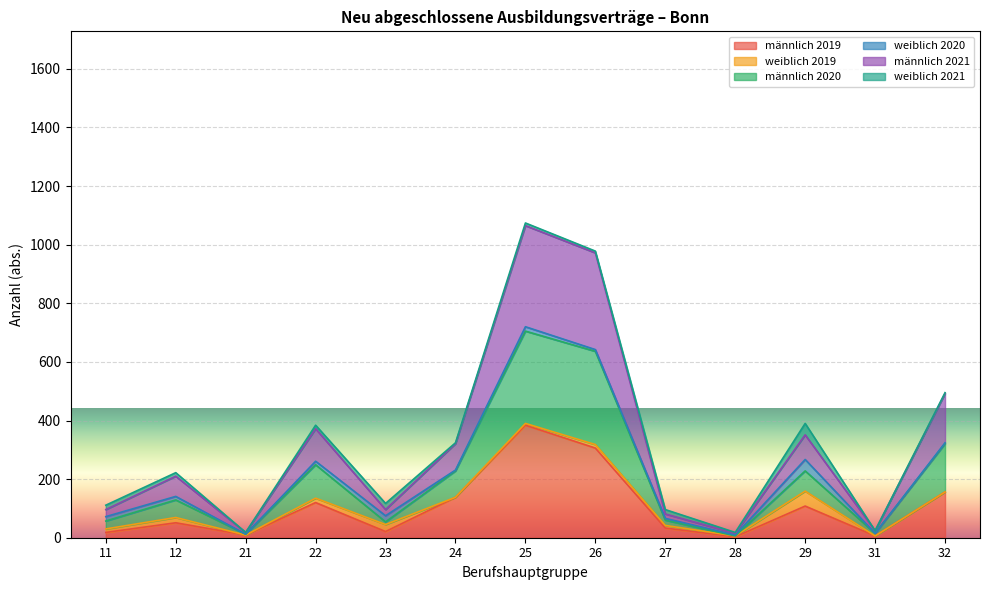

Which series has the largest range (max minus min)?

männlich 2020